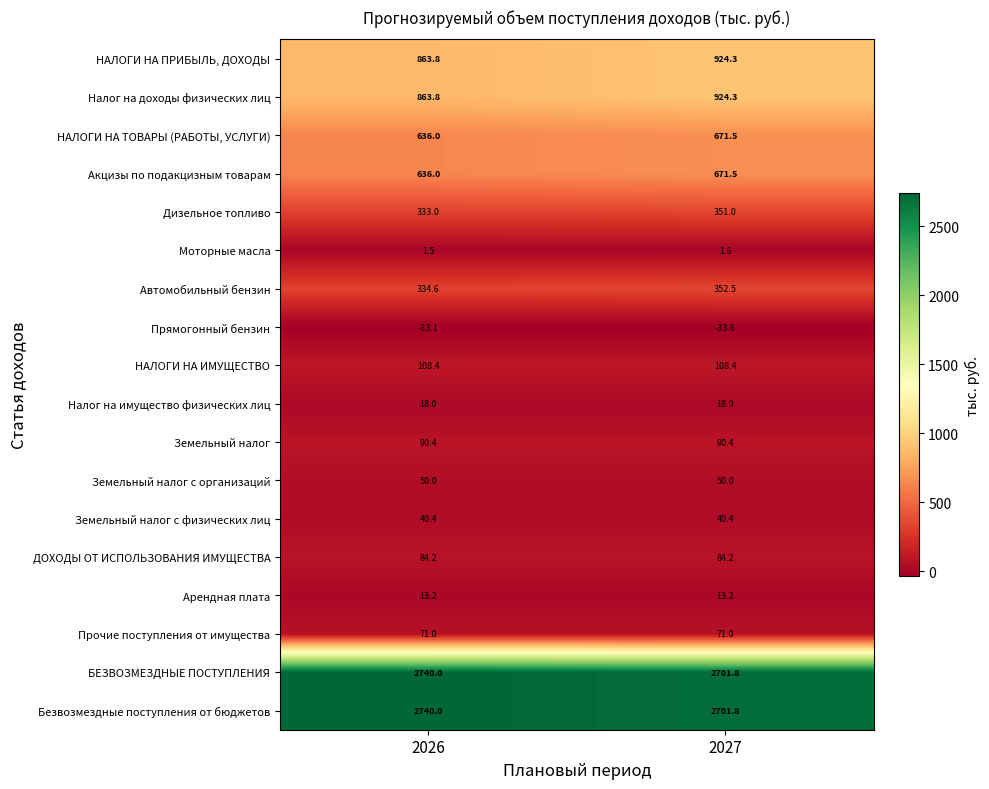

List the series in order of their peak value, lowest first.

Прямогонный бензин, Моторные масла, Арендная плата, Налог на имущество физических лиц, Земельный налог с физических лиц, Земельный налог с организаций, Прочие поступления от имущества, ДОХОДЫ ОТ ИСПОЛЬЗОВАНИЯ ИМУЩЕСТВА, Земельный налог, НАЛОГИ НА ИМУЩЕСТВО, Дизельное топливо, Автомобильный бензин, НАЛОГИ НА ТОВАРЫ (РАБОТЫ, УСЛУГИ), Акцизы по подакцизным товарам, НАЛОГИ НА ПРИБЫЛЬ, ДОХОДЫ, Налог на доходы физических лиц, БЕЗВОЗМЕЗДНЫЕ ПОСТУПЛЕНИЯ, Безвозмездные поступления от бюджетов